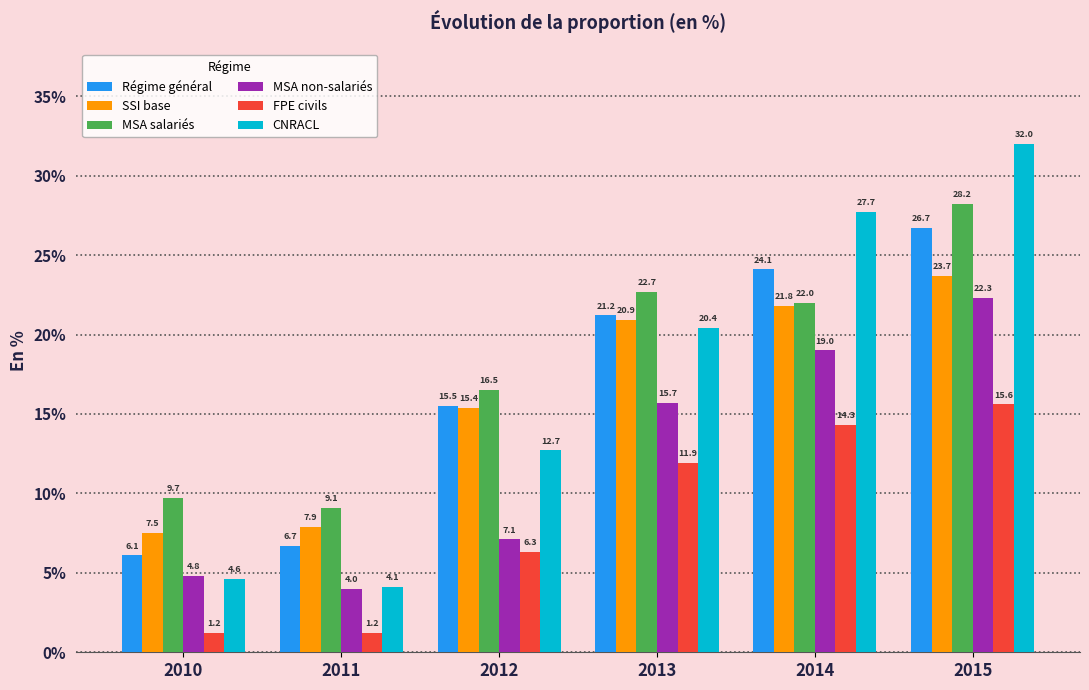

Reading left to right, what are all the values shown in this chart?

Régime général: 2010=6.1	2011=6.7	2012=15.5	2013=21.2	2014=24.1	2015=26.7
SSI base: 2010=7.5	2011=7.9	2012=15.4	2013=20.9	2014=21.8	2015=23.7
MSA salariés: 2010=9.7	2011=9.1	2012=16.5	2013=22.7	2014=22.0	2015=28.2
MSA non-salariés: 2010=4.8	2011=4.0	2012=7.1	2013=15.7	2014=19.0	2015=22.3
FPE civils: 2010=1.2	2011=1.2	2012=6.3	2013=11.9	2014=14.3	2015=15.6
CNRACL: 2010=4.6	2011=4.1	2012=12.7	2013=20.4	2014=27.7	2015=32.0